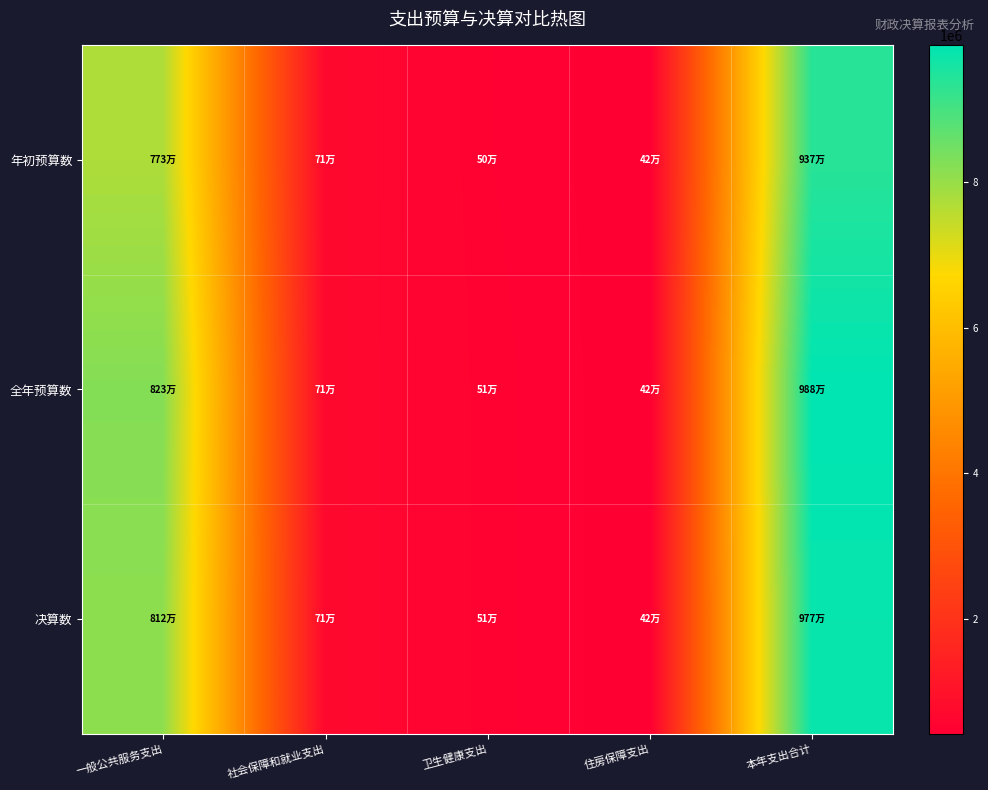

Which has a higher value, 一般公共服务支出 or 社会保障和就业支出?

一般公共服务支出